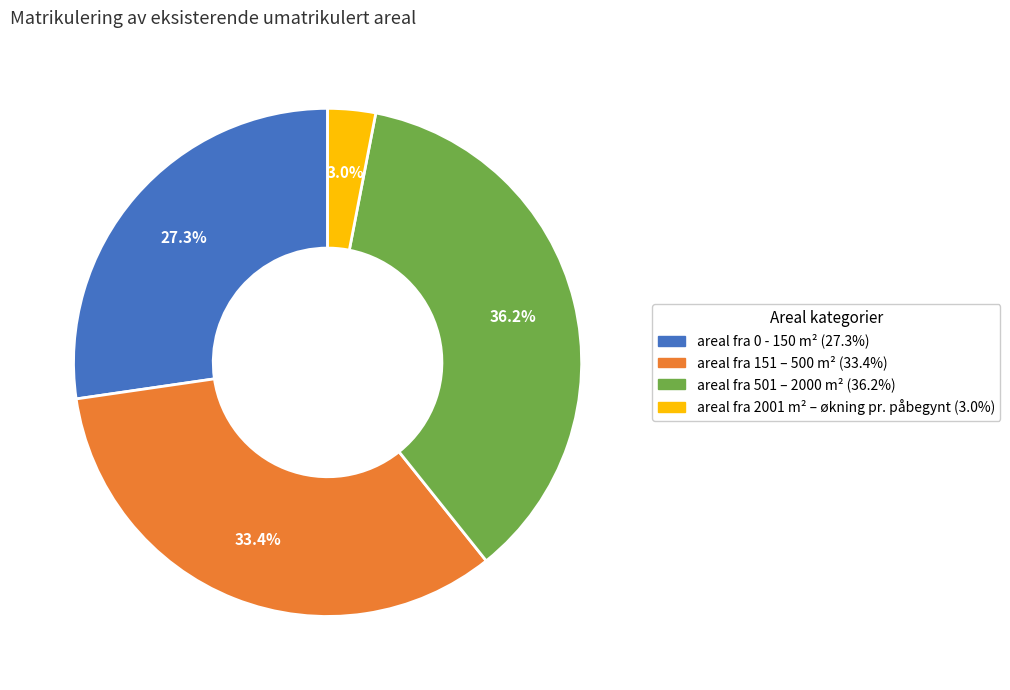

Which slice is the smallest?

areal fra 2001 m² – økning pr. påbegynt